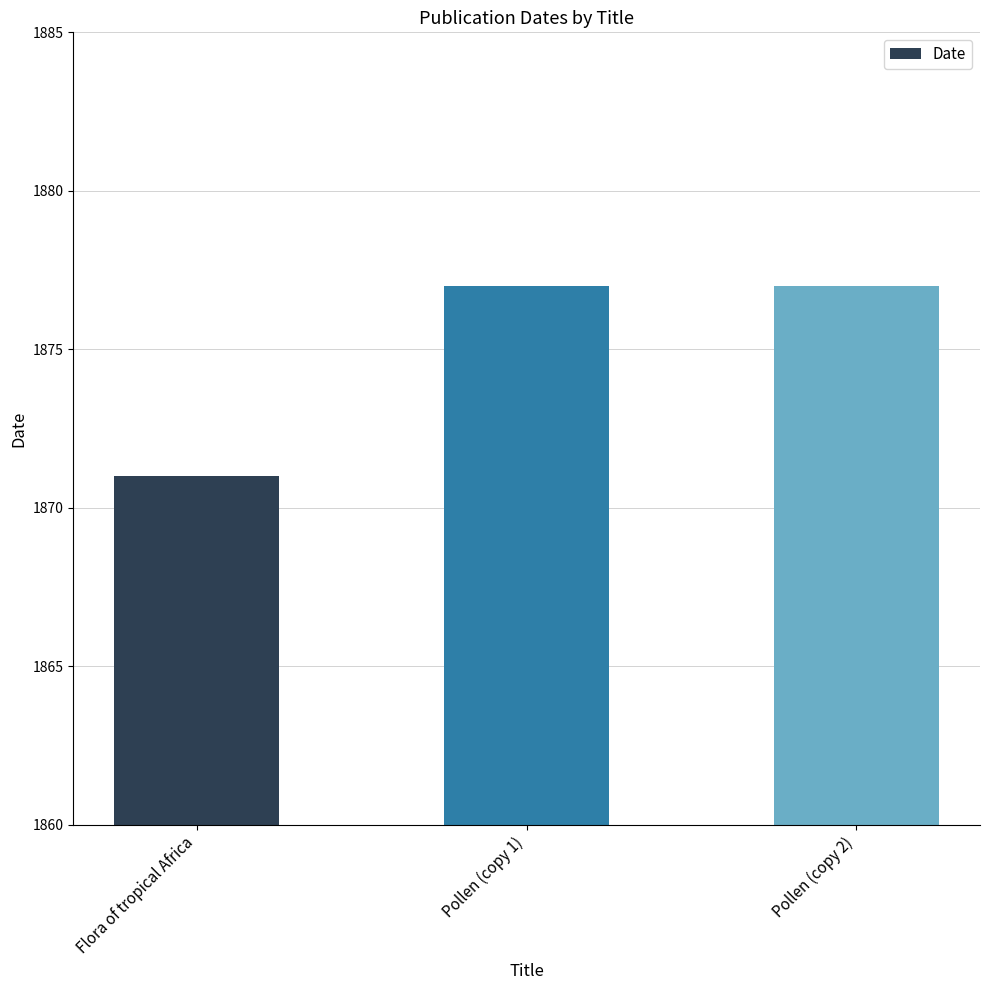

Between Flora of tropical Africa and Pollen (copy 2), which is larger?

Pollen (copy 2)